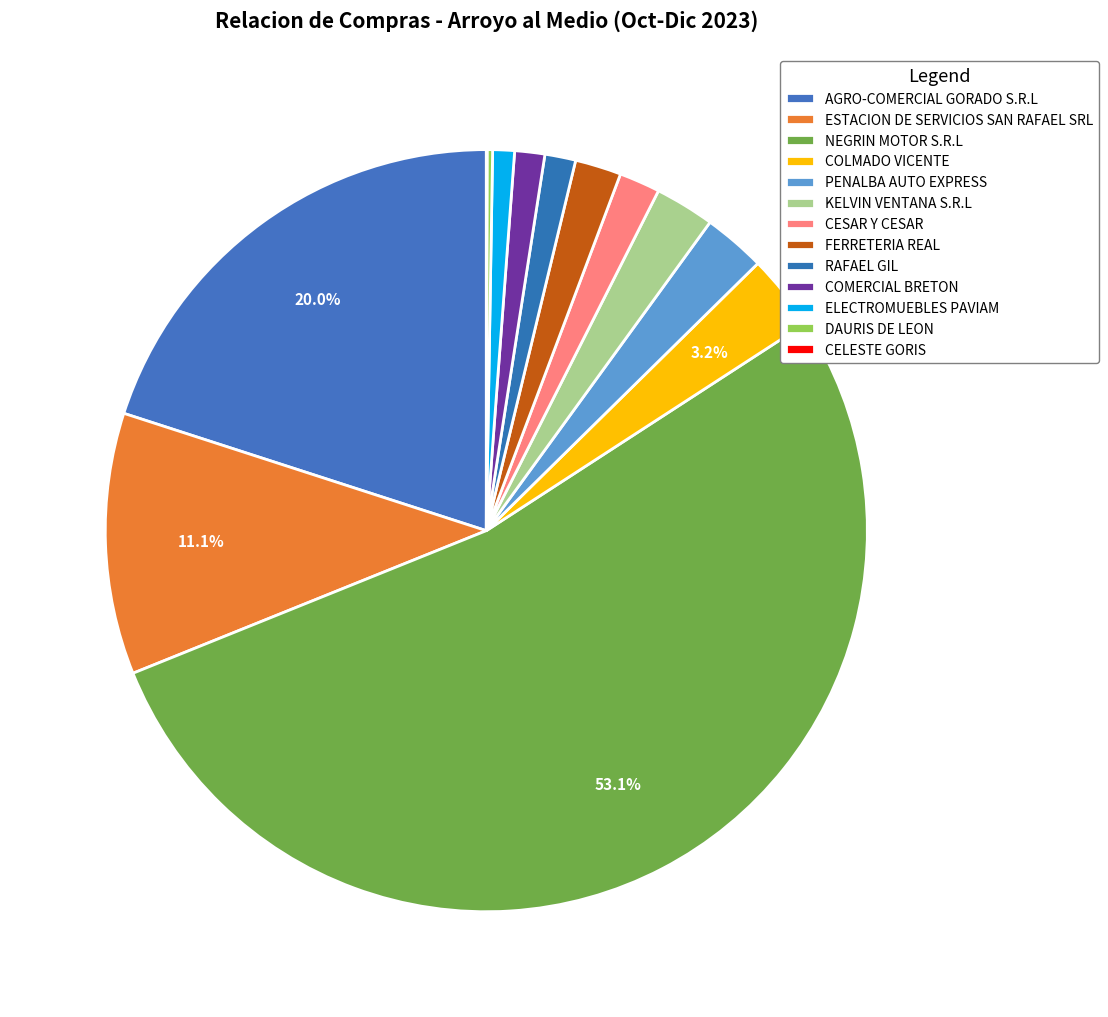

What is the ratio of the value at NEGRIN MOTOR S.R.L to the value at CELESTE GORIS?

1639.1